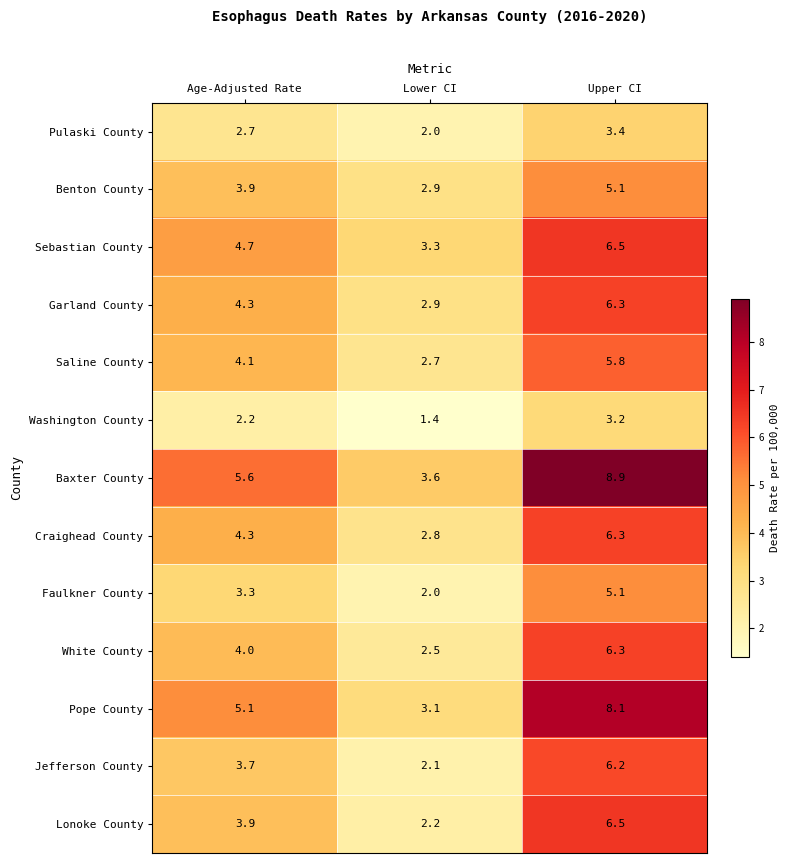

What is the maximum value shown in the chart?

8.9